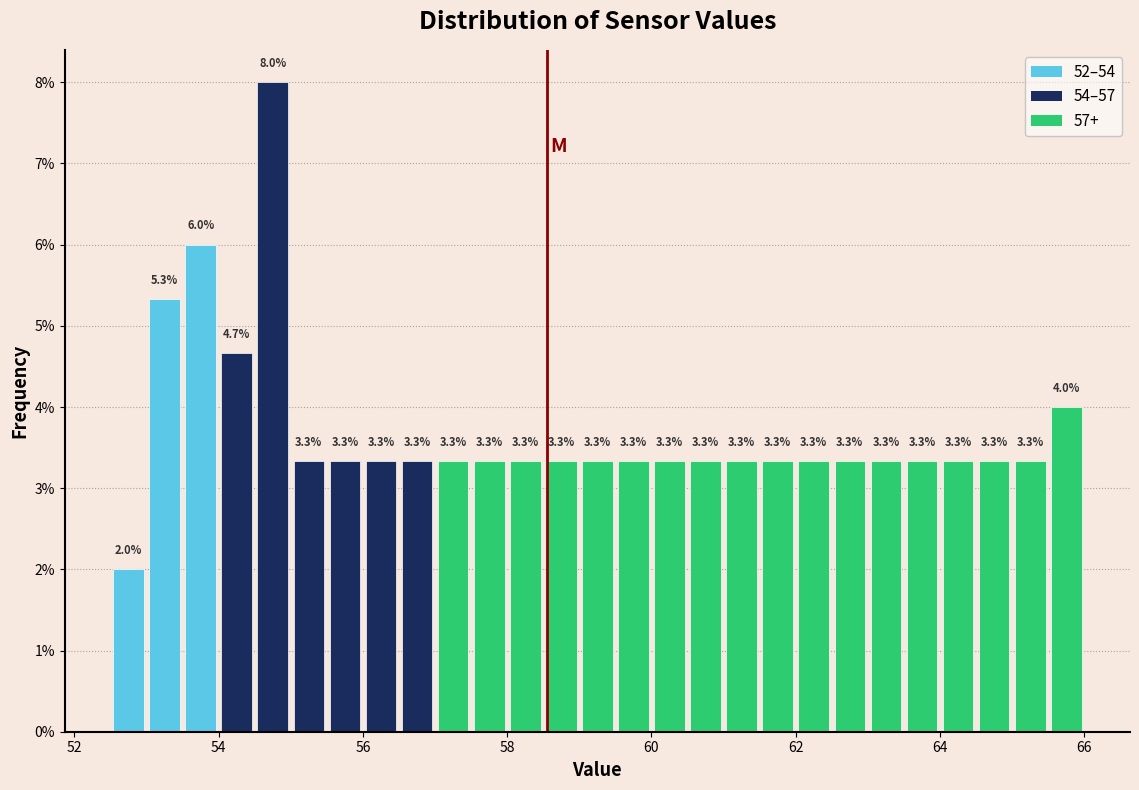

Around what value on the x-axis is the tallest bar? Give the approximate position of its centre, as read against the axis.

54.8